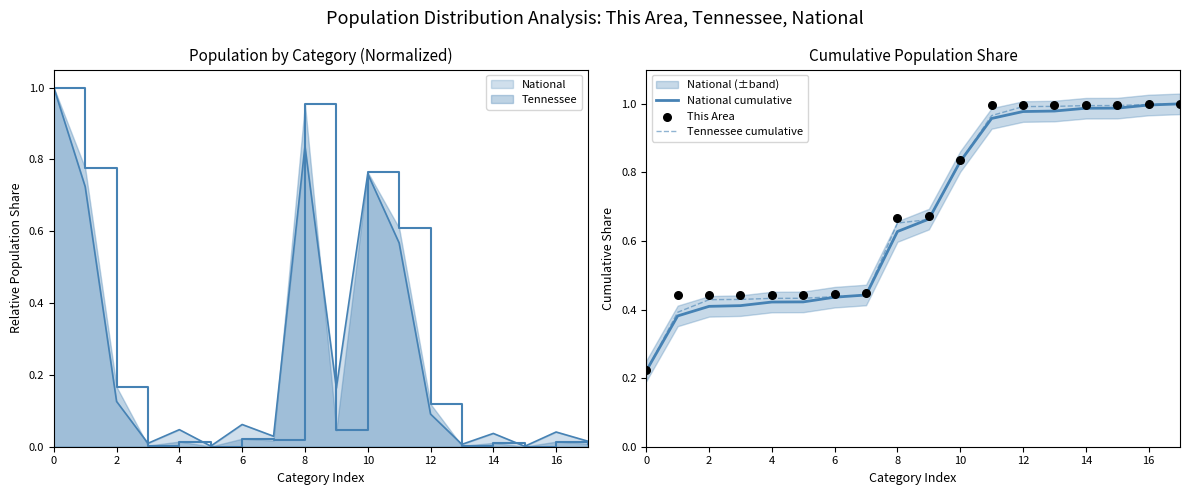

At which category is the sum across all series the highest?

17